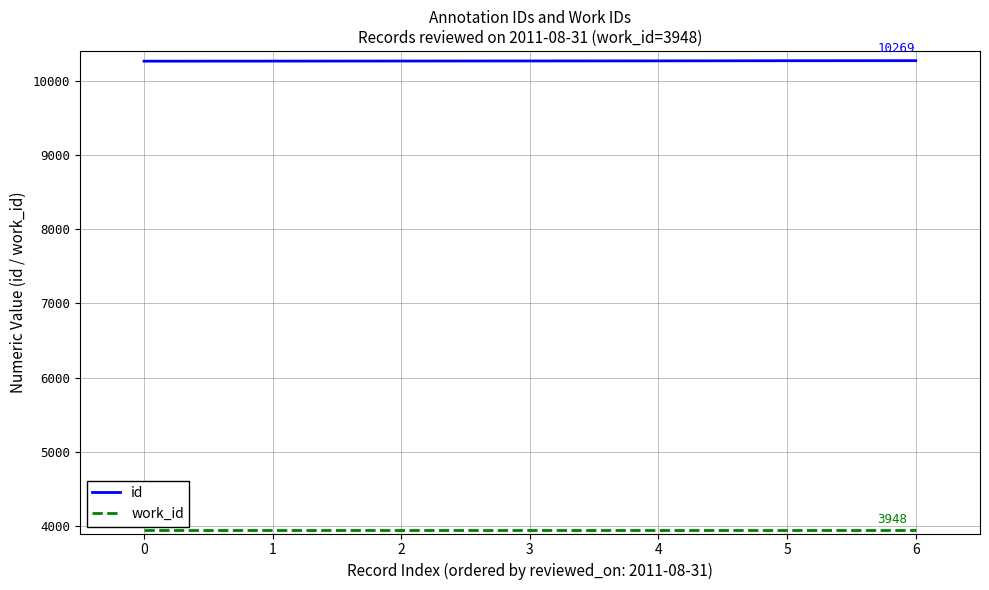

What is the smallest value displayed?

3948